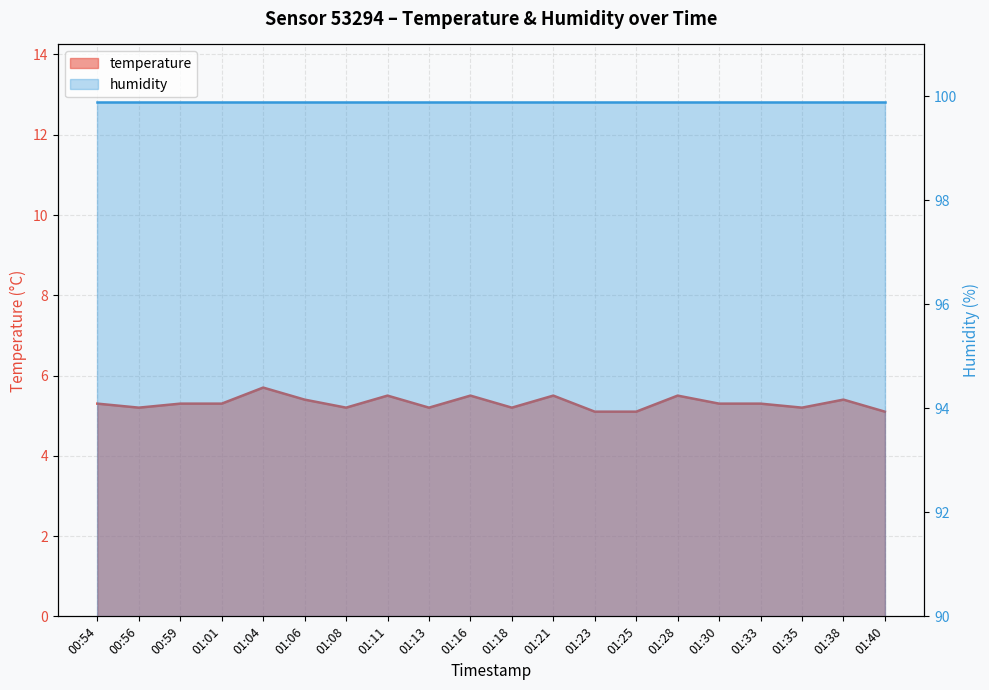

What is the sum of all values?

106.3